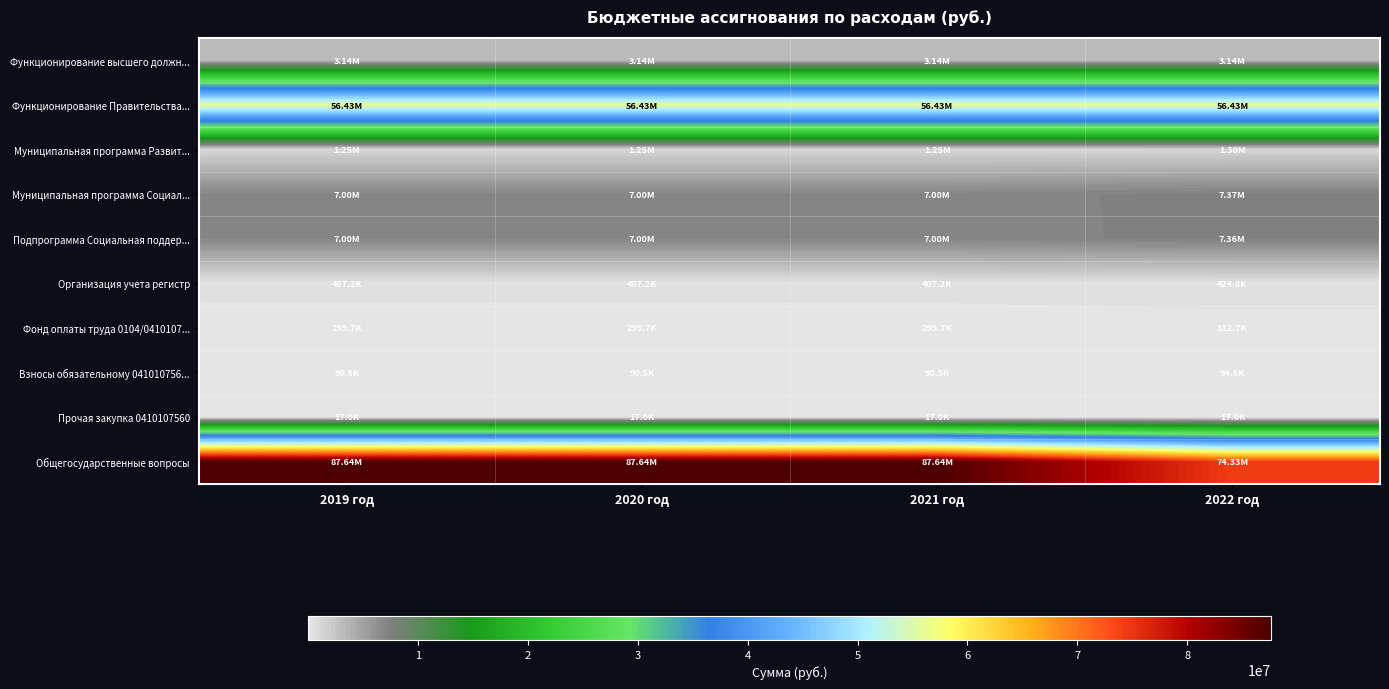

What is the smallest value displayed?

17000